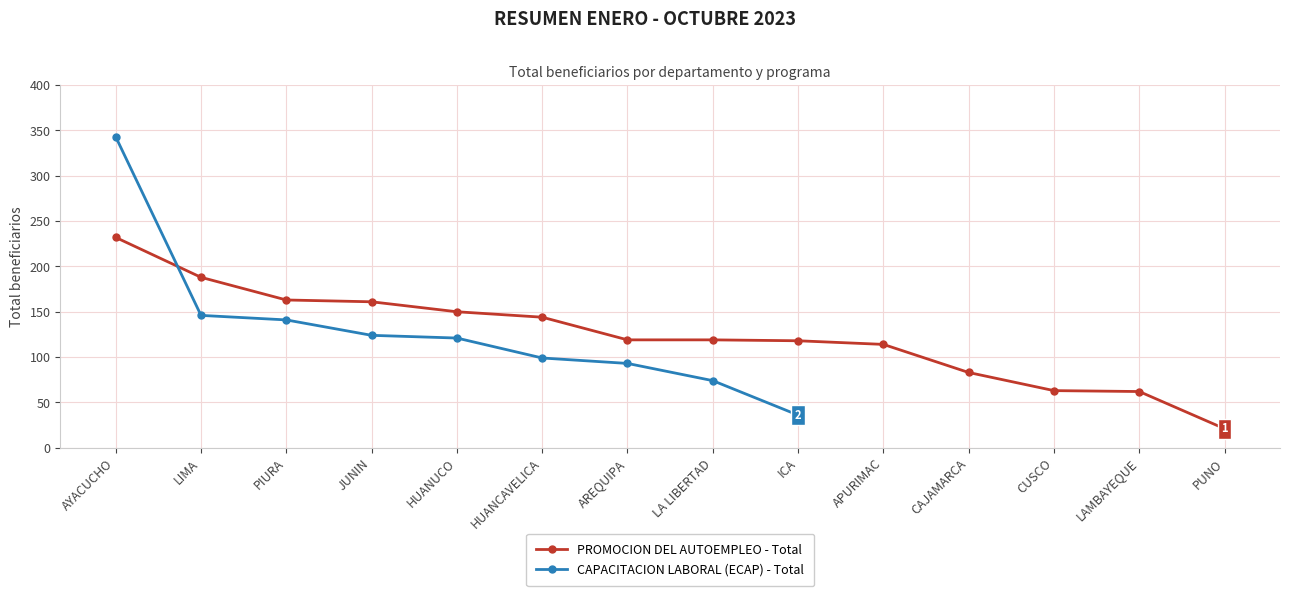

How many lines are shown in the chart?

2